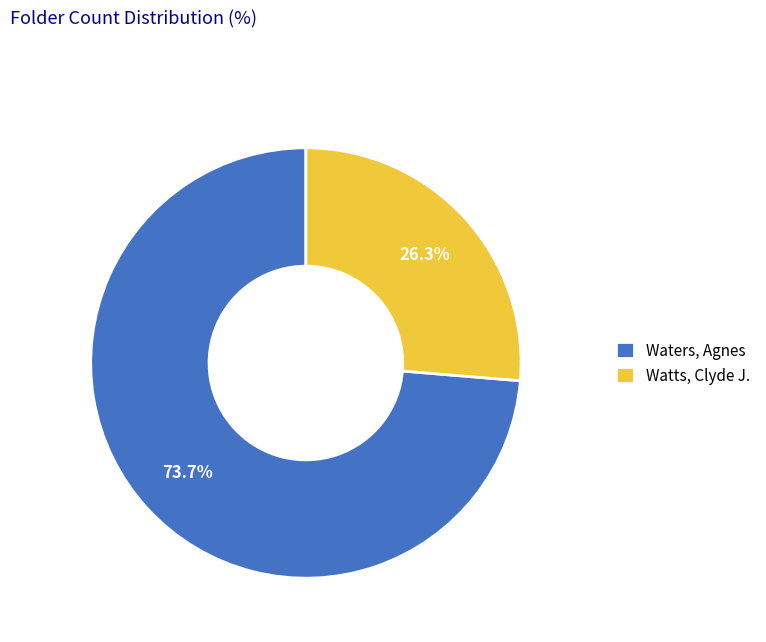

How much of the chart is everything except Watts, Clyde J.?

73.7%